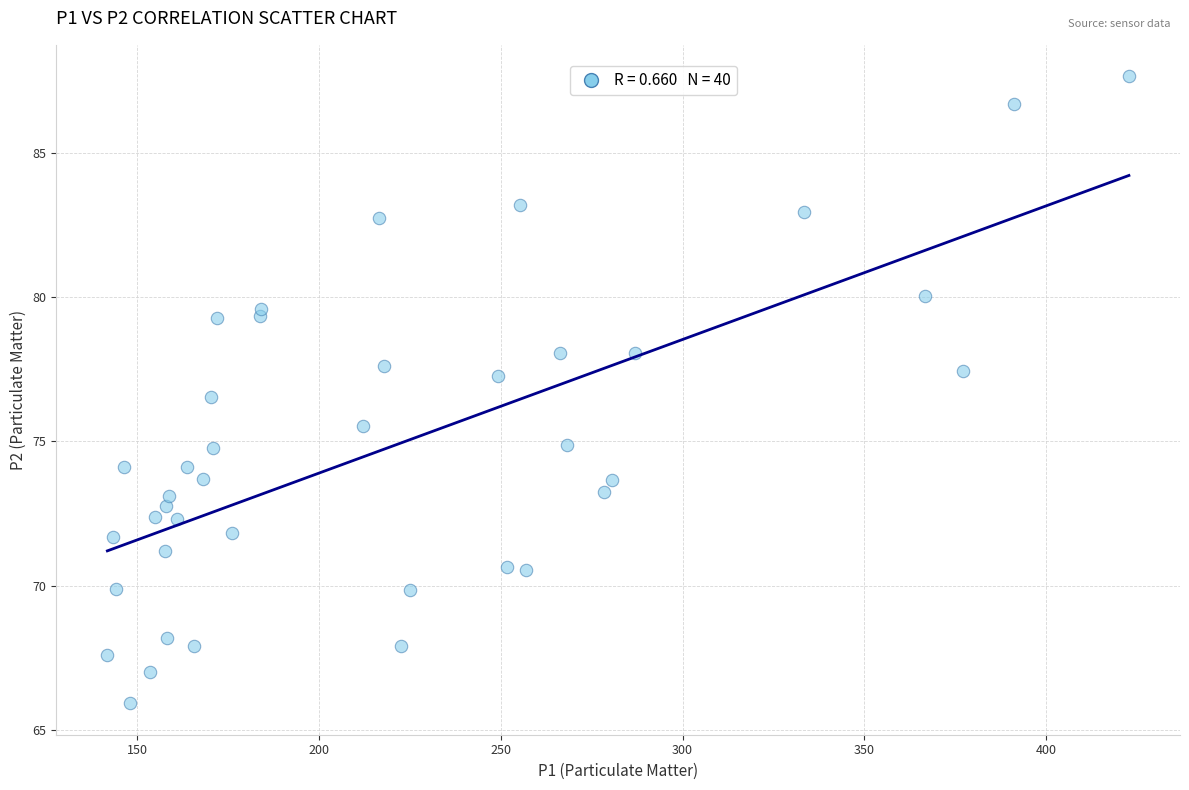

What is the range of Y values (max minus min)?

21.7